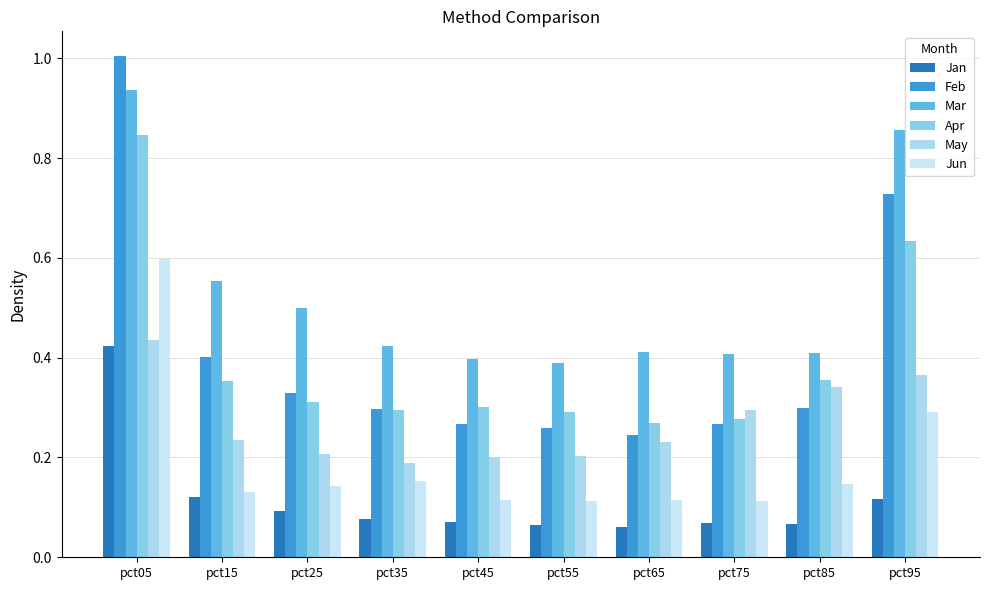

What is the average value of the Mar series?

0.5